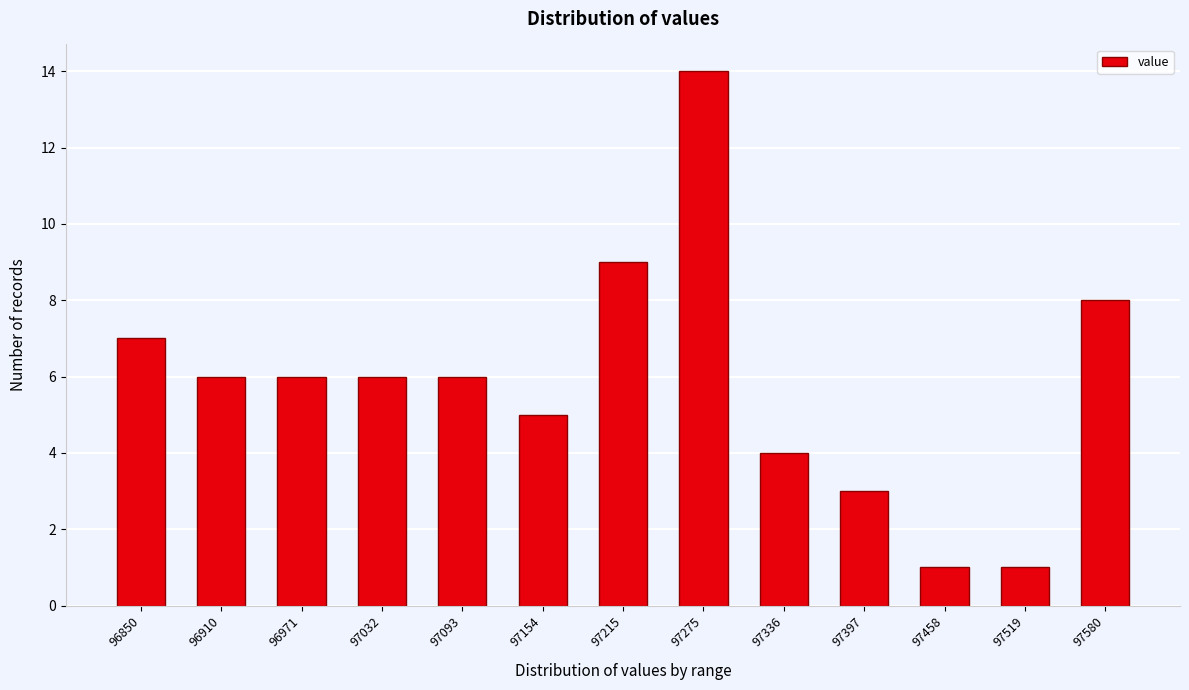

Reading right to left, transcribe all the data shown in this chart.

97580=8	97519=1	97458=1	97397=3	97336=4	97275=14	97215=9	97154=5	97093=6	97032=6	96971=6	96910=6	96850=7